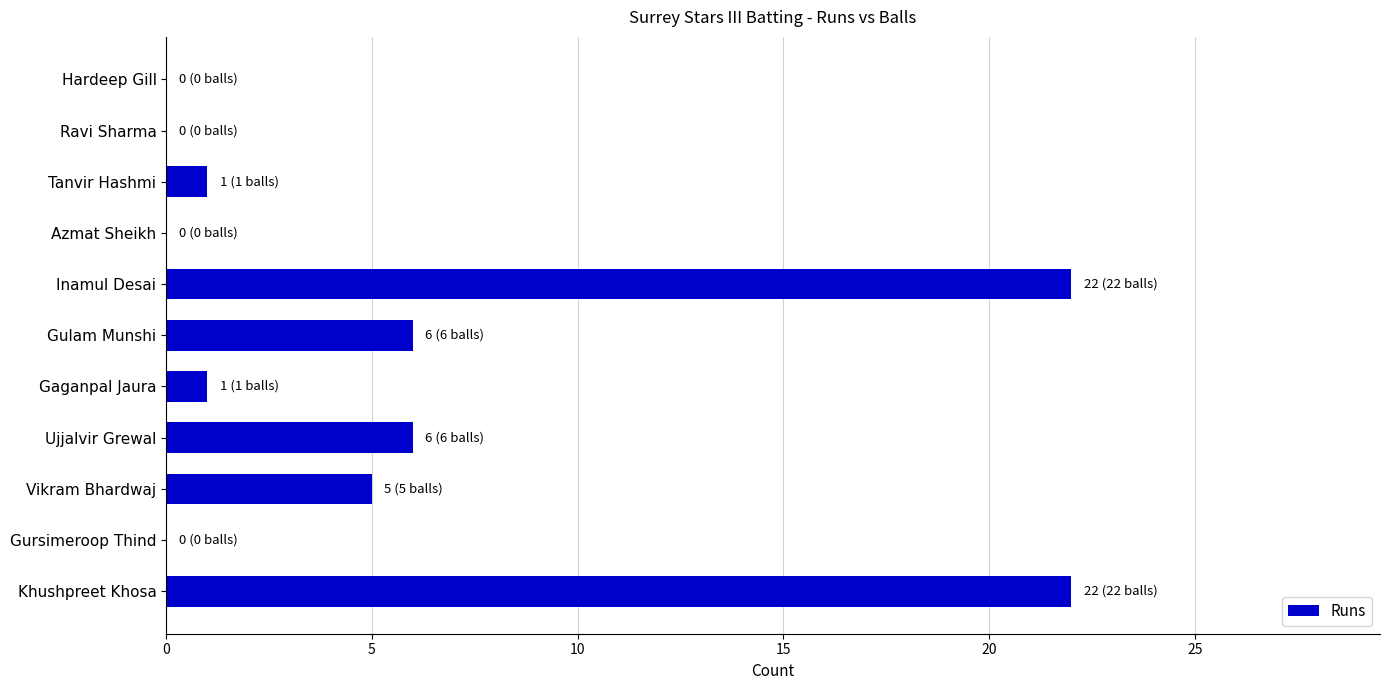

What is the sum of the values at Vikram Bhardwaj and Gulam Munshi?

11